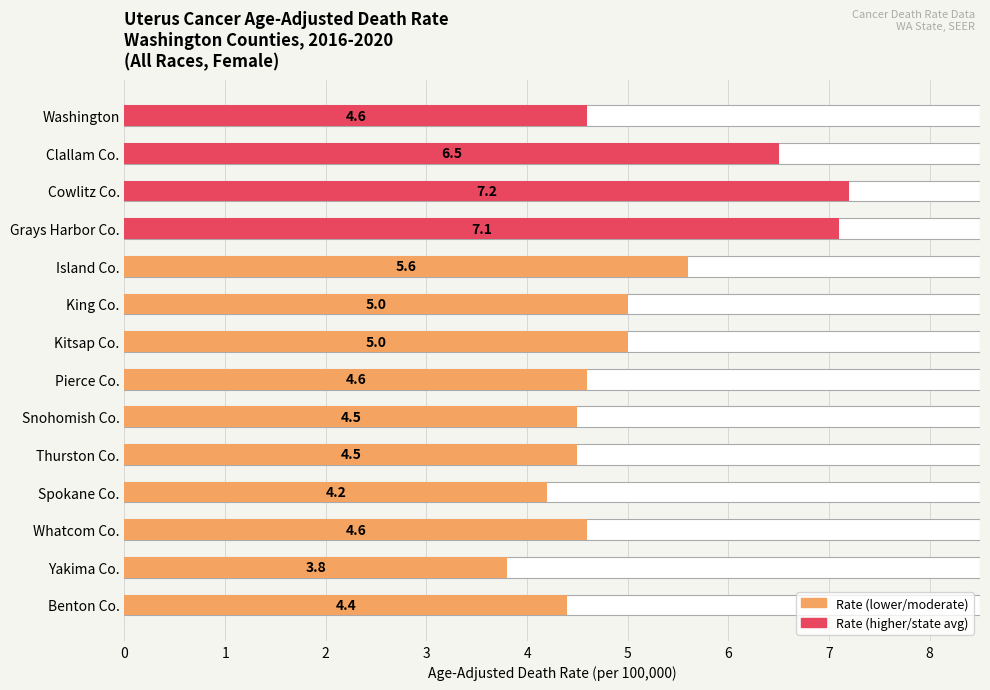

Where is the data nearest to the value 5?

5